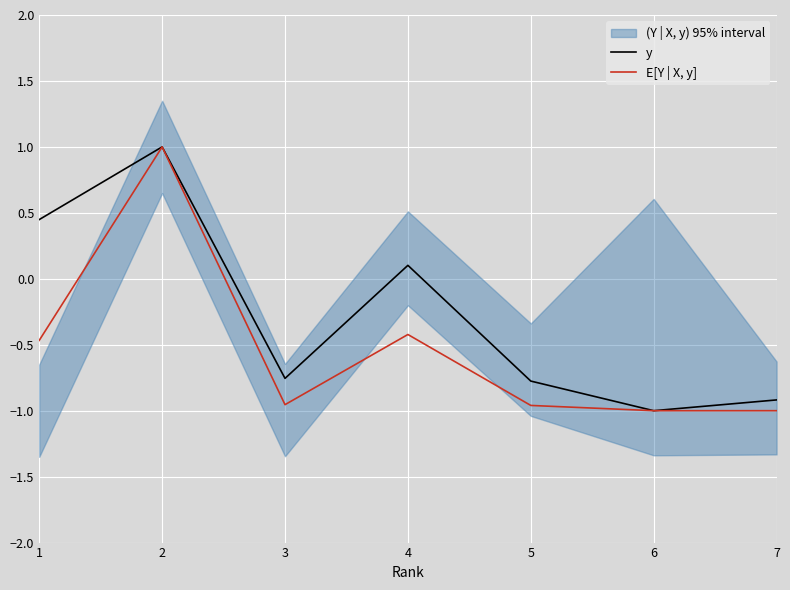

Which series has the largest range (max minus min)?

y